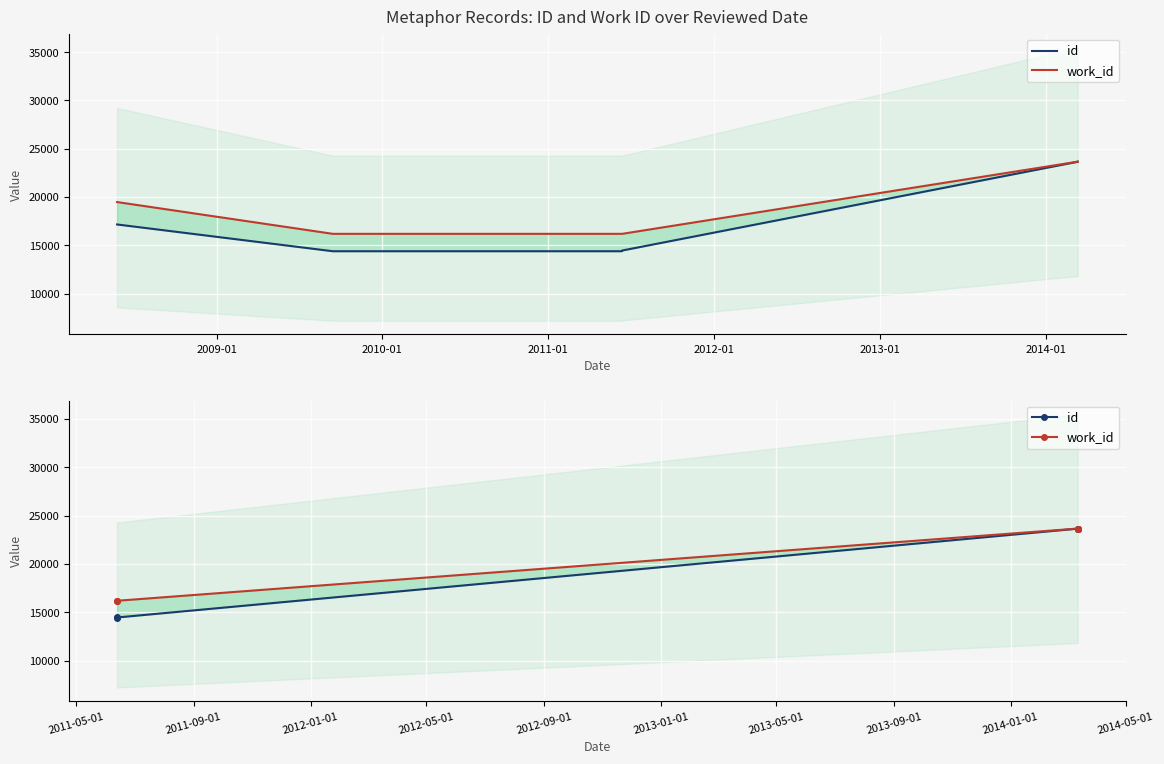

List the series in order of their peak value, highest first.

id, work_id